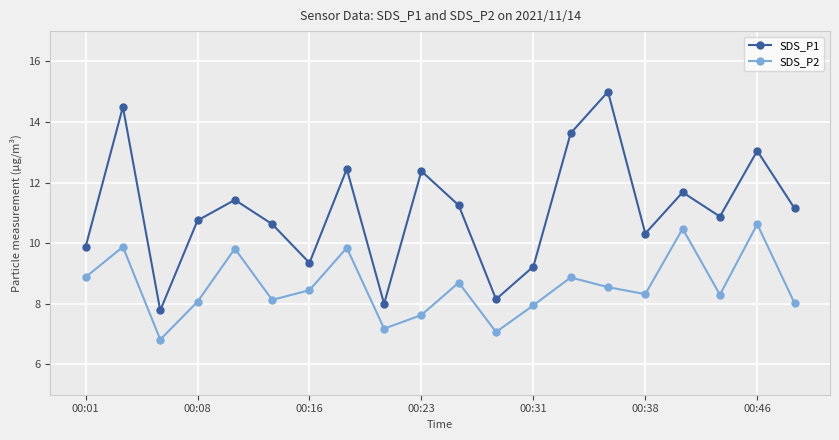

What is the value of the SDS_P1 point at the 3rd from the left?

7.8